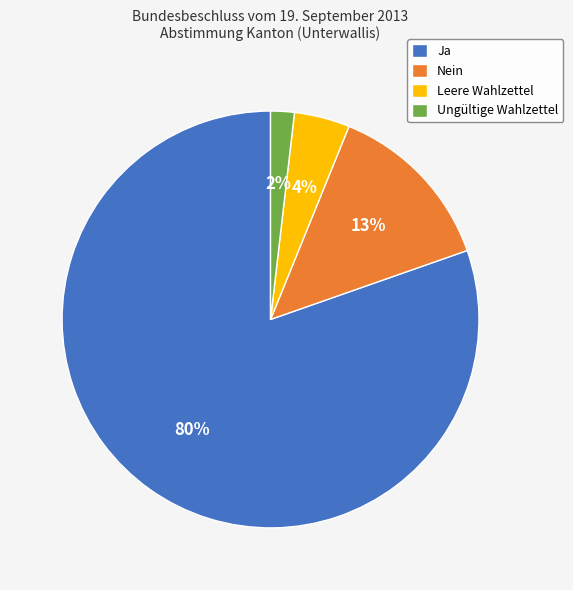

What is the ratio of the value at Nein to the value at Ja?

0.2